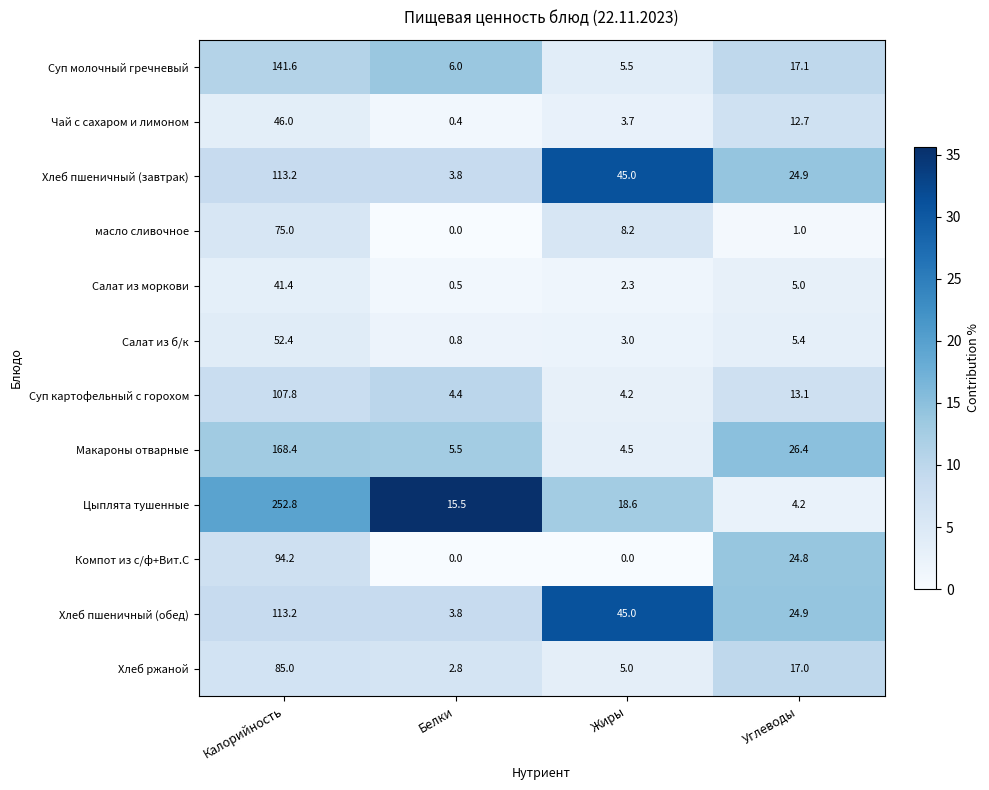

What is the approximate value of Макароны отварные at Жиры?

4.5